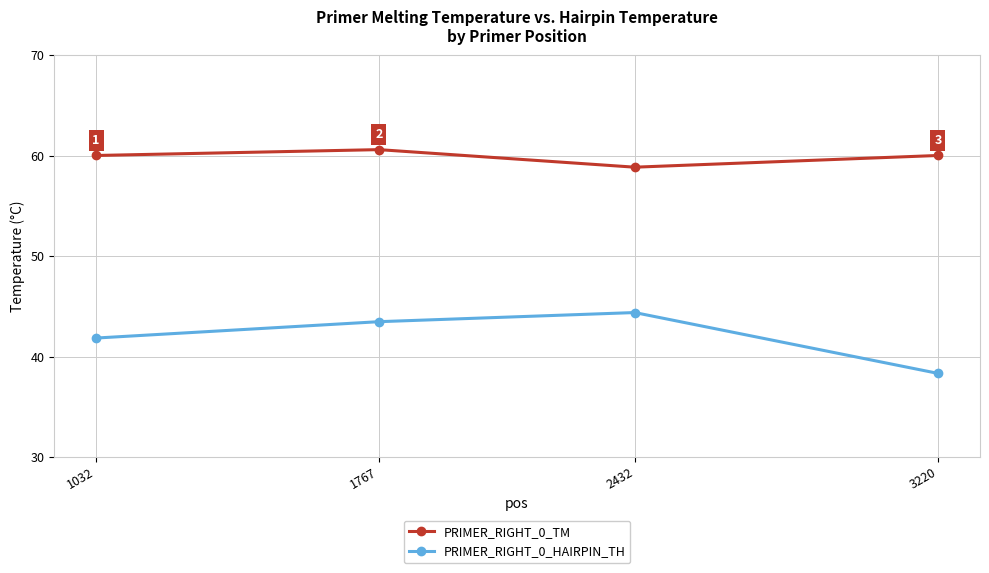

What is the difference between the PRIMER_RIGHT_0_HAIRPIN_TH values at 3220 and 1032?

3.5